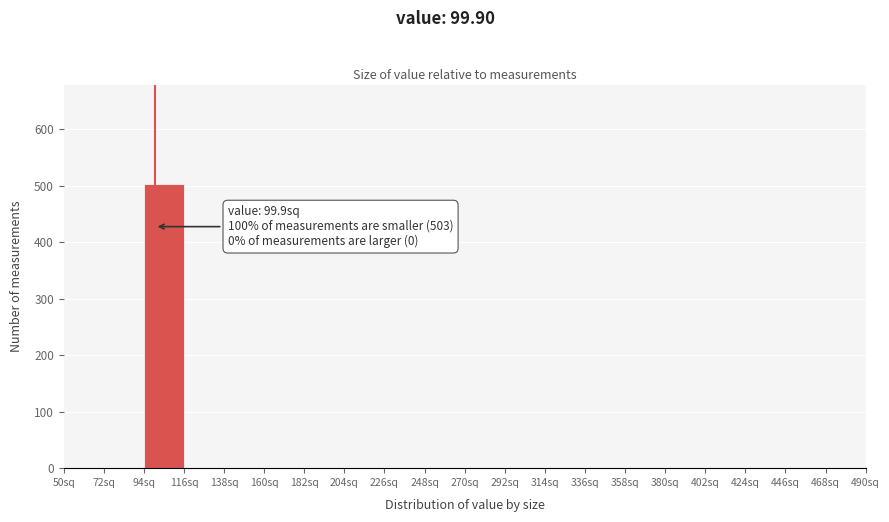

Over which range of the x-axis is the bar tallest?

95 to 115